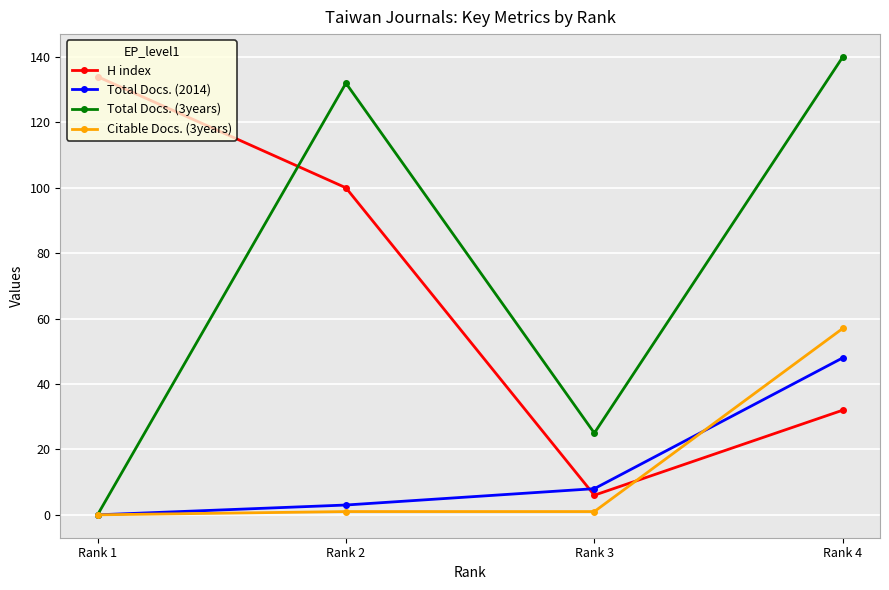

Rank the series by their maximum value, from lowest to highest.

Total Docs. (2014), Citable Docs. (3years), H index, Total Docs. (3years)